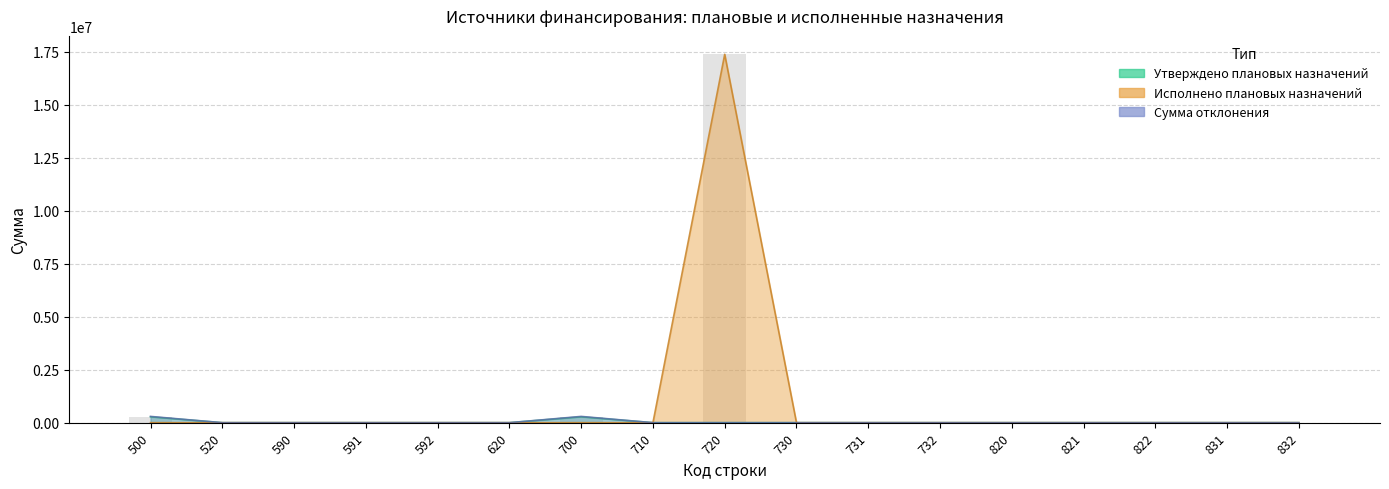

True or false: Сумма отклонения has a value of -138275.7 at 732.

False